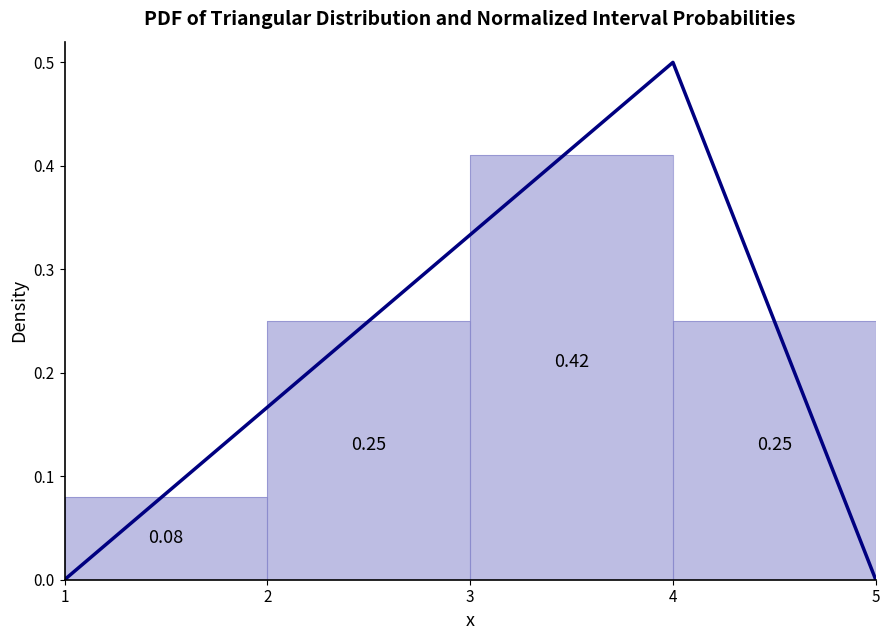

Between 1 and 4, which is larger?

4